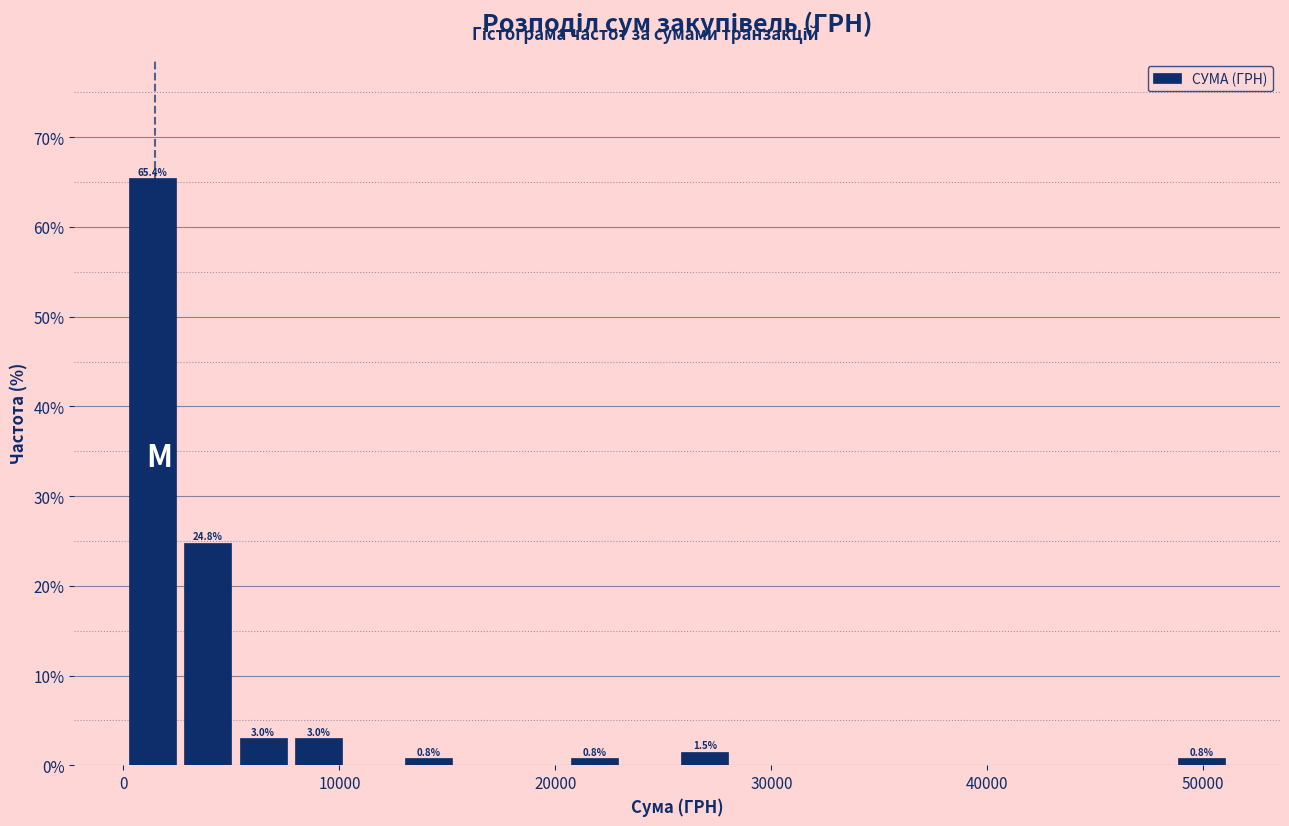

Read against the x-axis, roughly where is the centre of the tallest bar?

1000